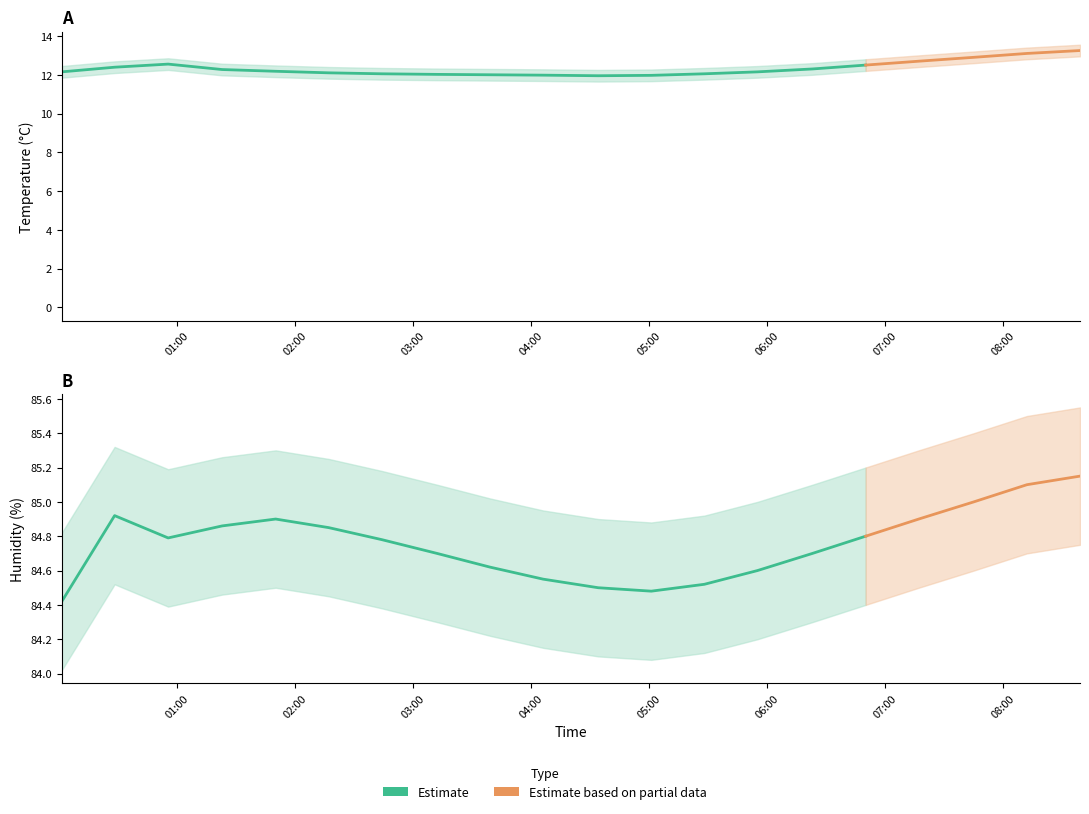

Where is temperature nearest to the value 12?

03:39